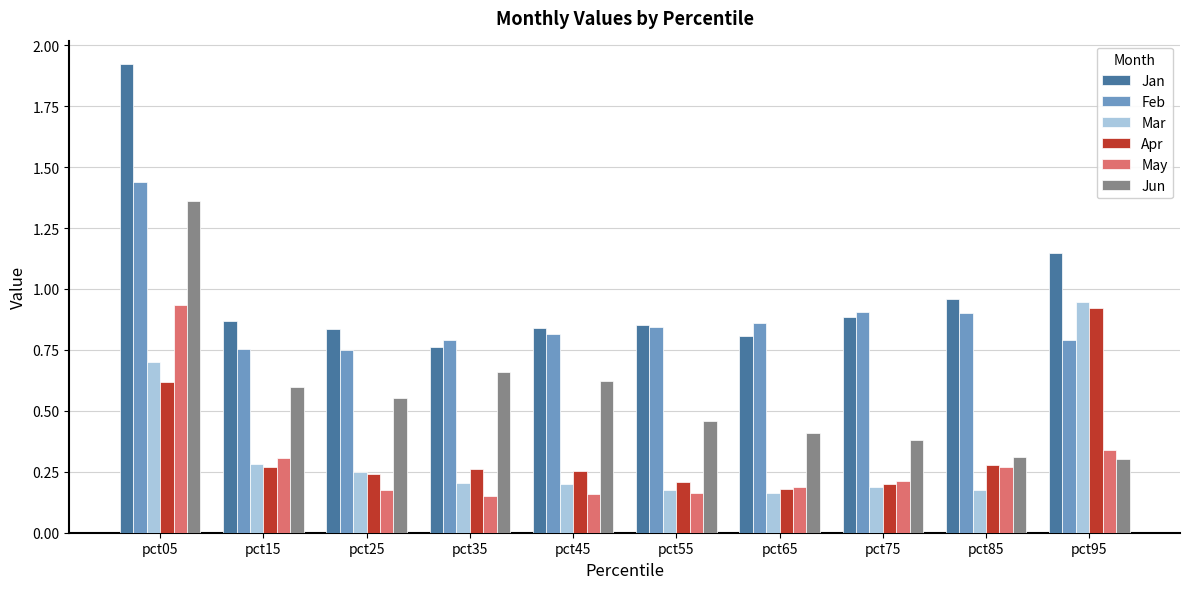

Which series has the widest spread of values?

Jan